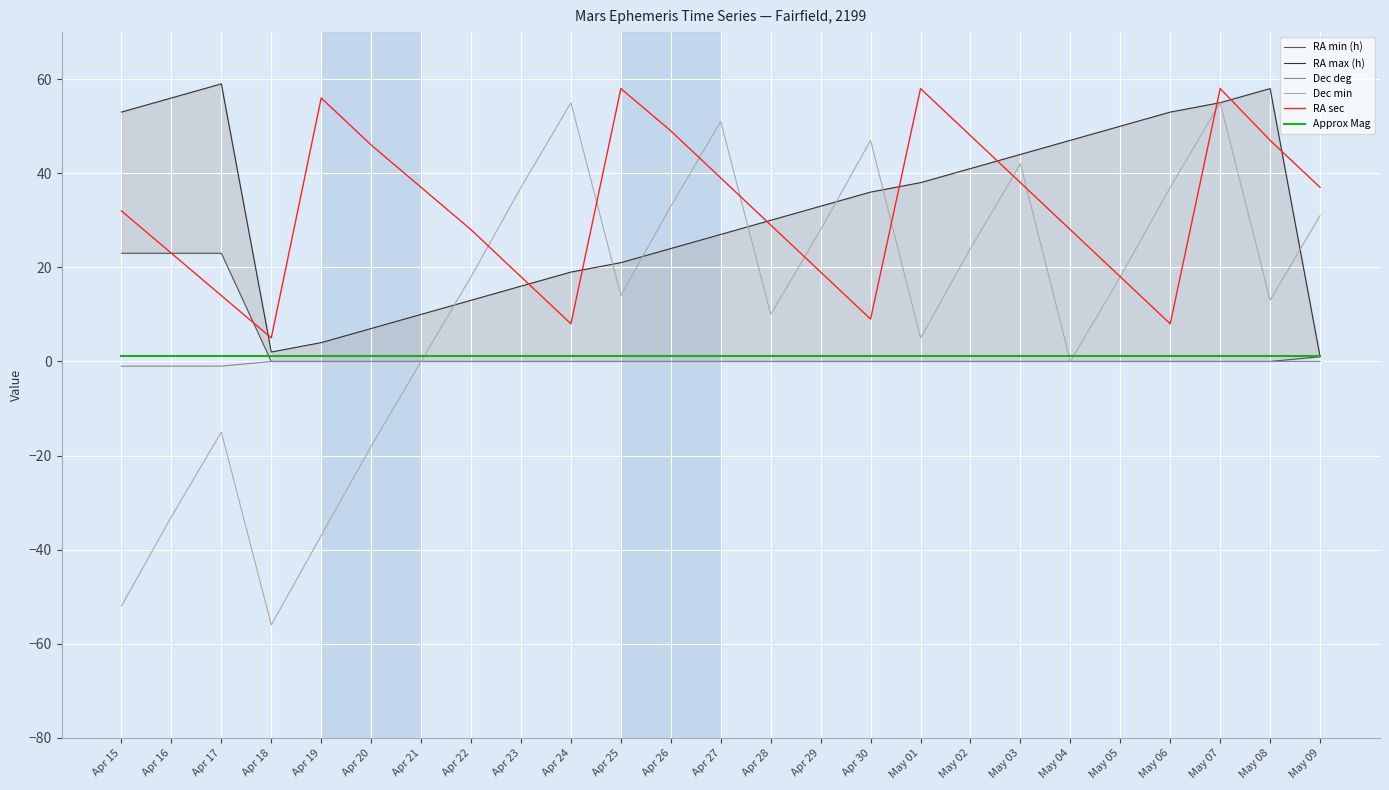

Rank the series at Apr 25 from highest to lowest value.

RA sec, RA max (h), Dec min, Approx Mag, RA min (h), Dec deg